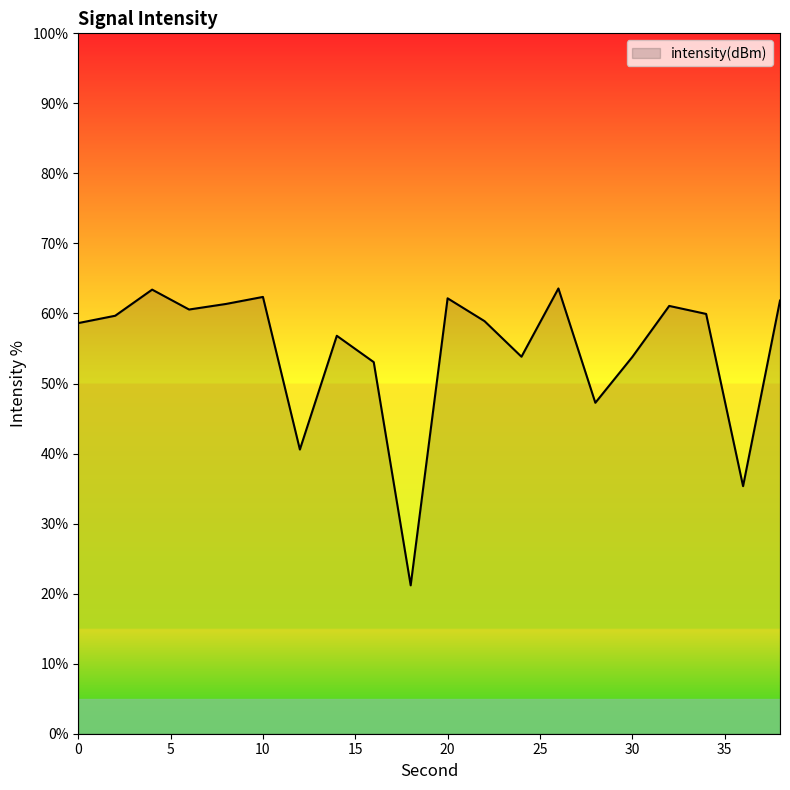

What is the maximum value shown in the chart?

63.6